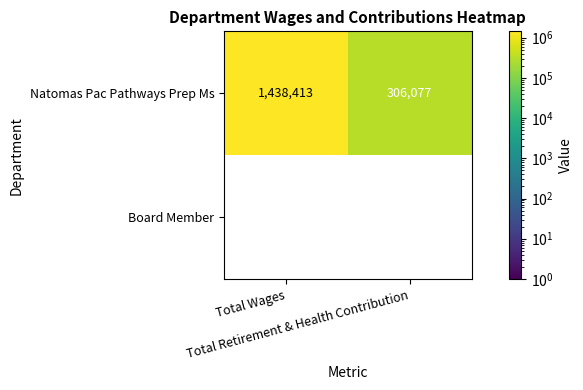

At Total Wages, list the series in order from smallest to largest.

Board Member, Natomas Pac Pathways Prep Ms